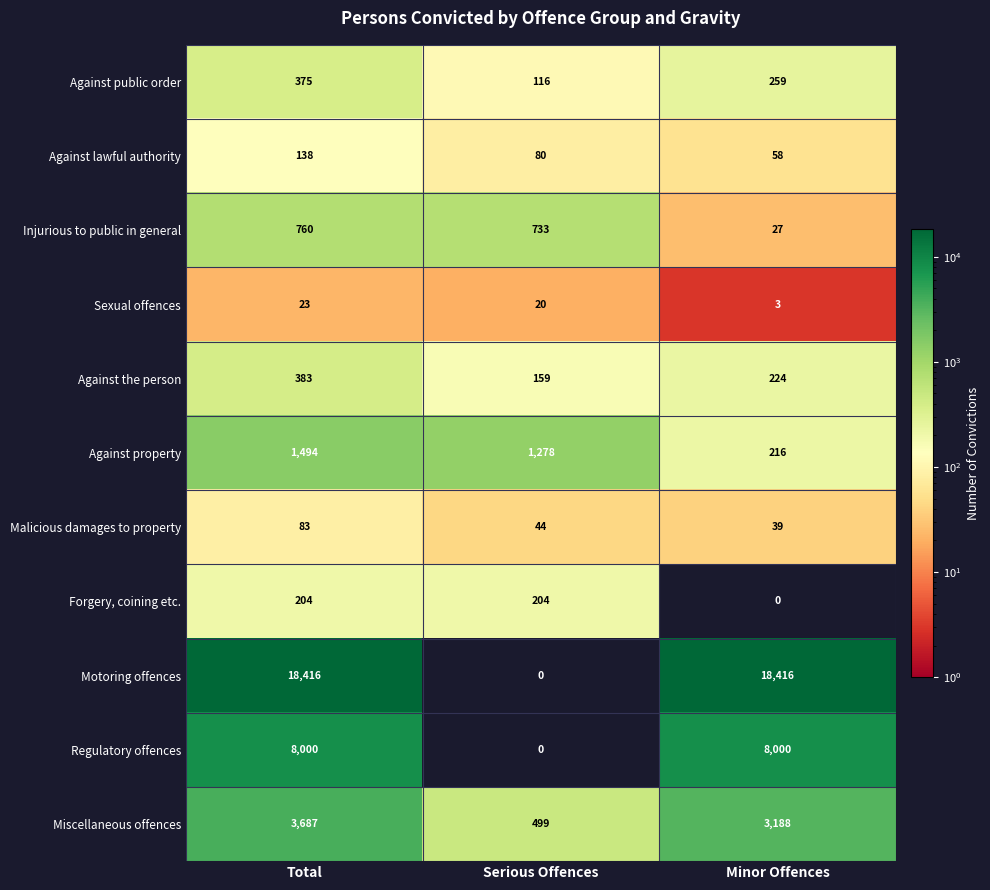

What is the sum of the Regulatory offences values at Total and Minor Offences?

16000